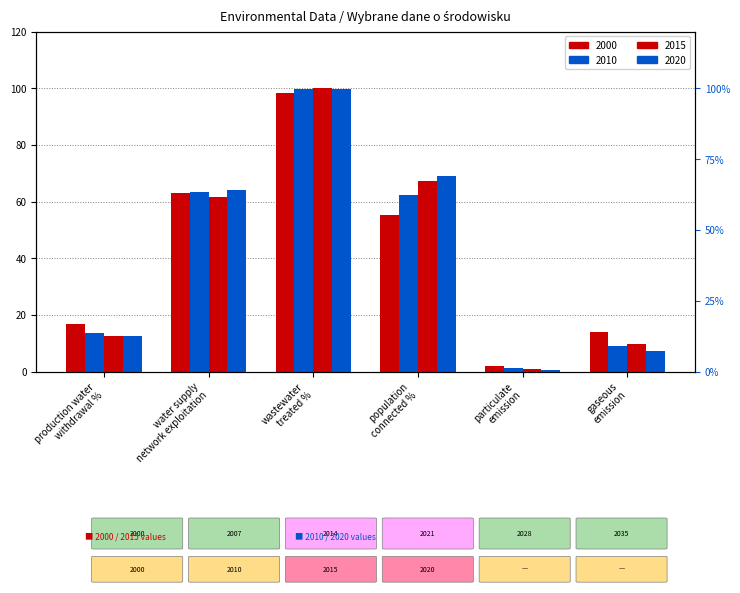

How many values in the 2010 series exceed 62?

3